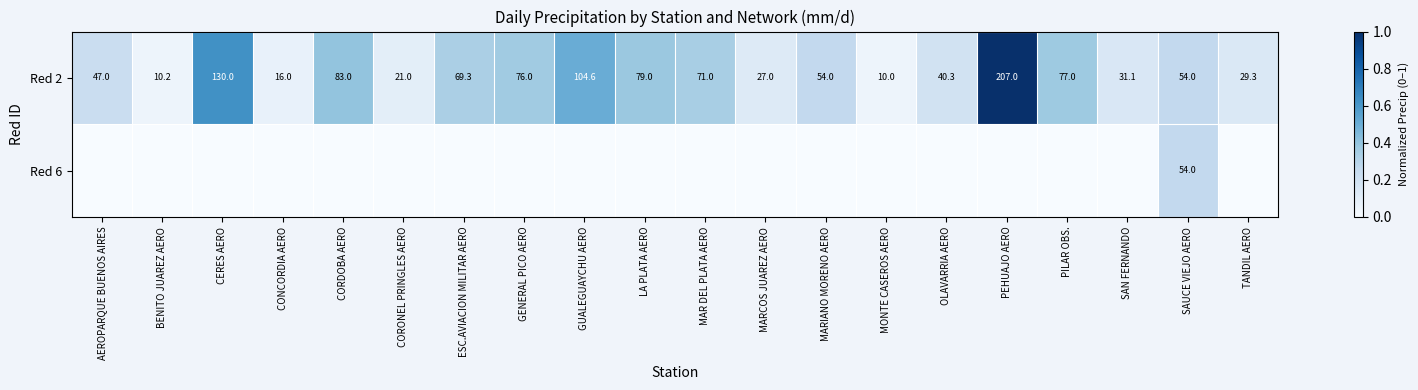

How many series are shown in this chart?

2